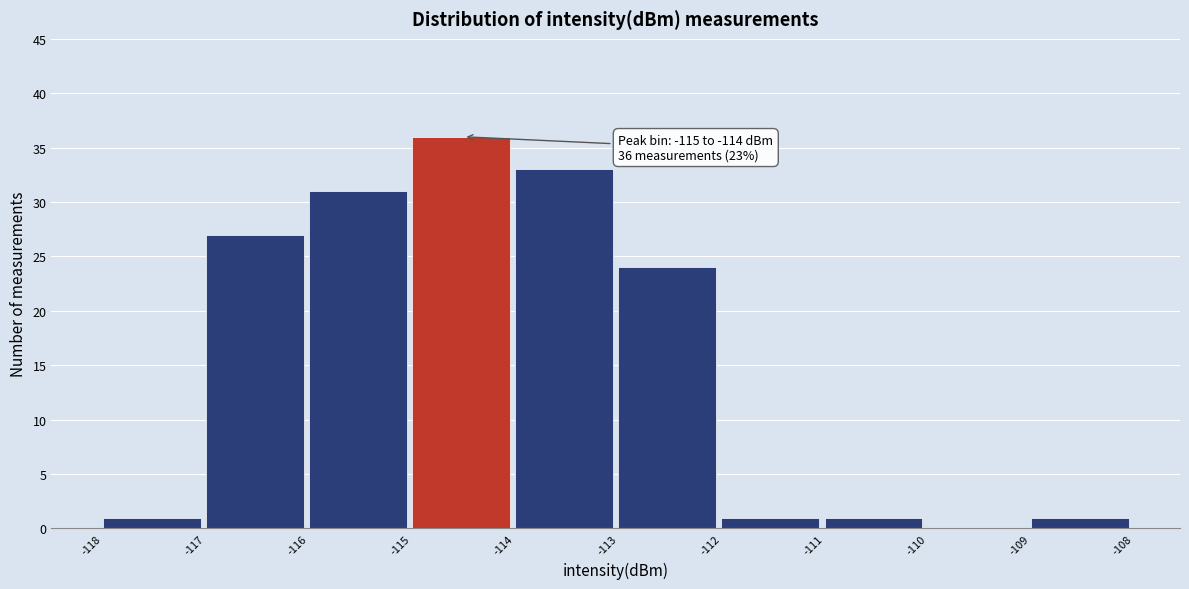

Which range on the x-axis has the tallest bar?

-115 to -114